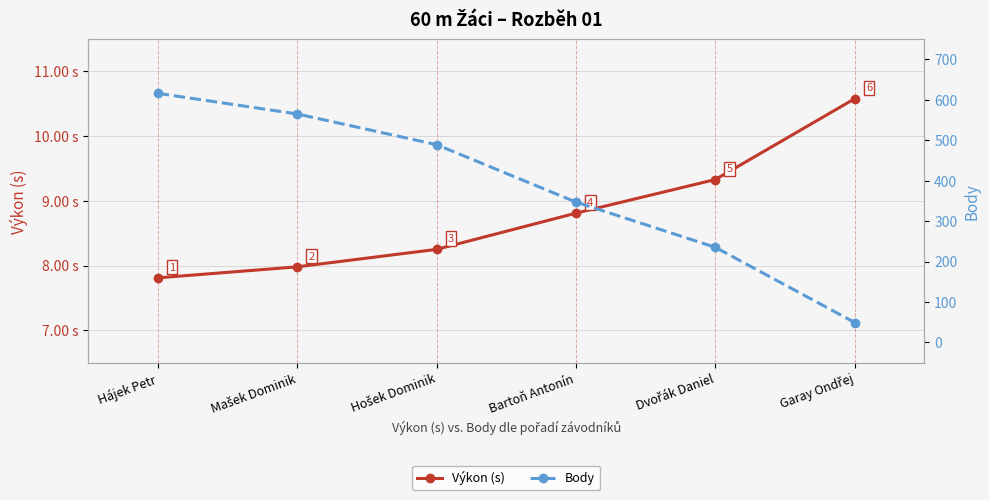

Which has a higher value, Mašek Dominik or Hájek Petr?

Mašek Dominik